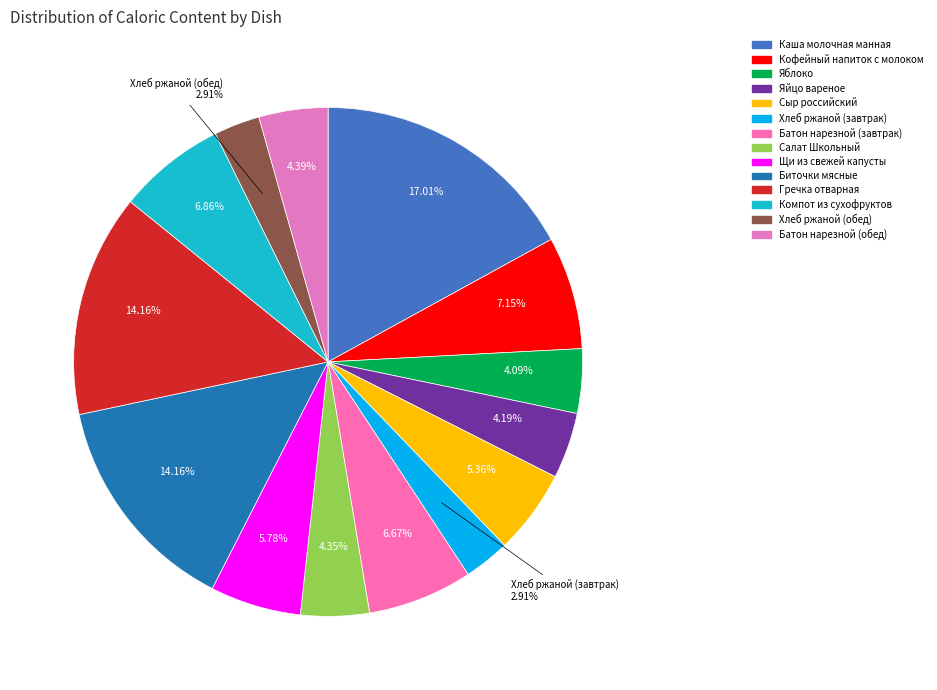

Is there a majority slice in this chart?

No